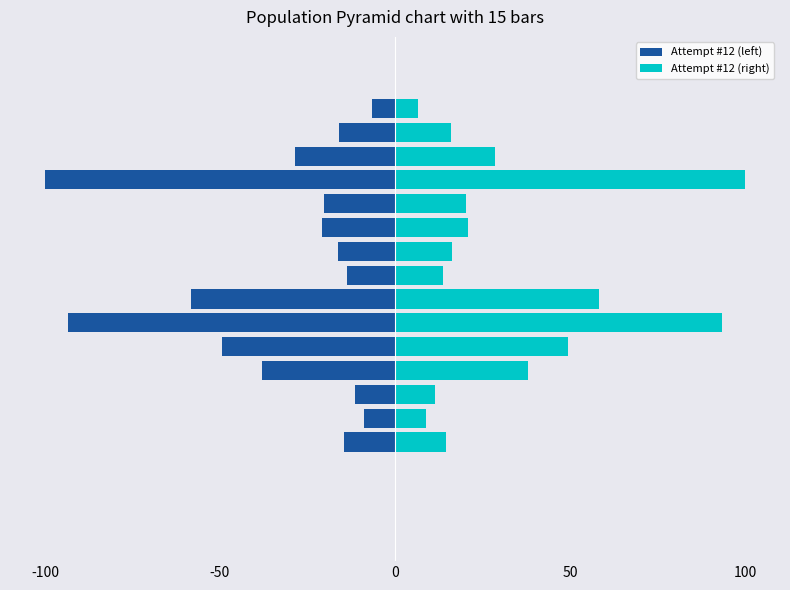

At -50, list the series in order from smallest to largest.

Attempt #12 (left), Attempt #12 (right)